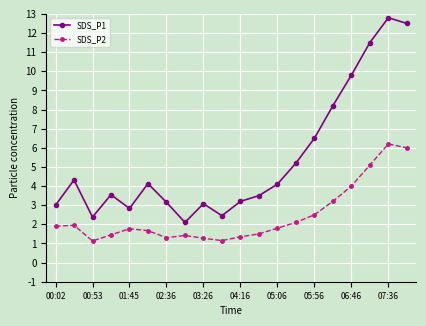

Does the chart display data point markers on the line(s)?

Yes